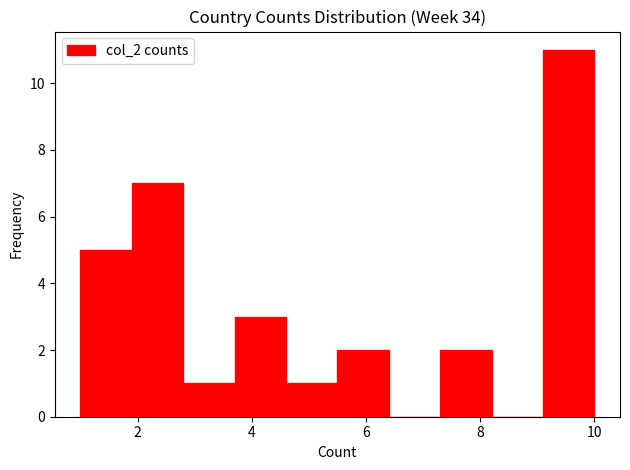

Reading left to right, list every bar in this chart as the range it spans on the x-axis followed by its height. Neither the bar edges nor the heights are printed on the chart, so give them approximately, as read against the axes.

1.0 to 1.9: 5
1.9 to 2.8: 7
2.8 to 3.7: 1
3.7 to 4.6: 3
4.6 to 5.5: 1
5.5 to 6.4: 2
6.4 to 7.3: 0
7.3 to 8.2: 2
8.2 to 9.1: 0
9.1 to 10.0: 11